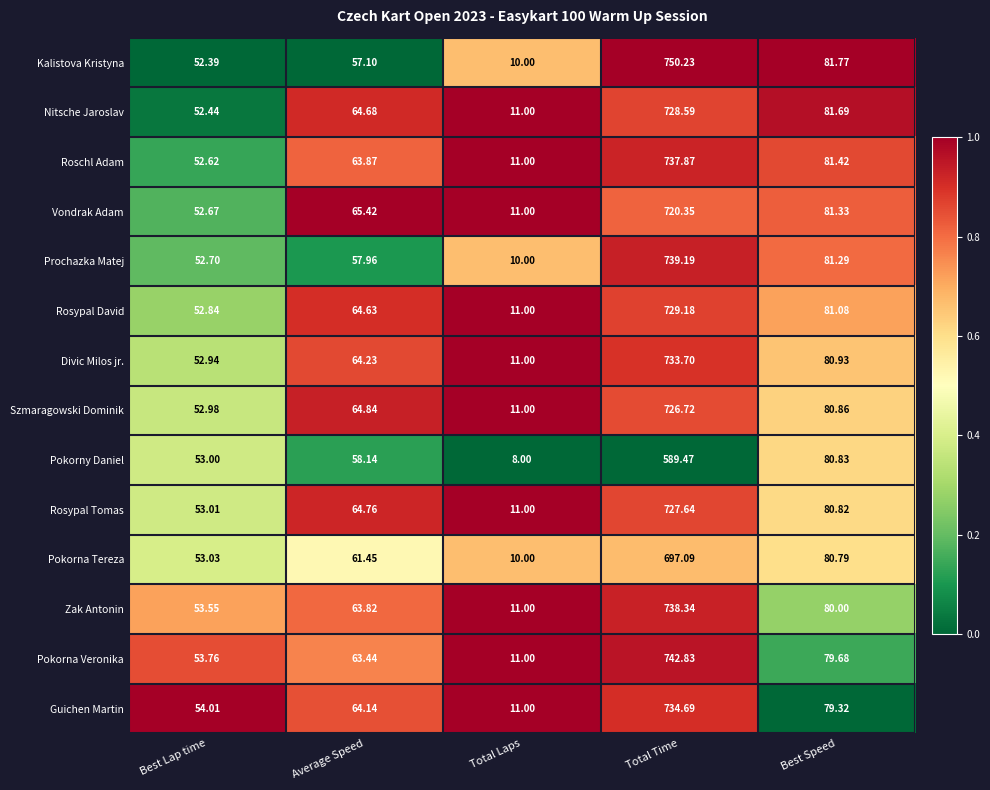

At Average Speed, list the series in order from smallest to largest.

Kalistova Kristyna, Prochazka Matej, Pokorny Daniel, Pokorna Tereza, Pokorna Veronika, Zak Antonin, Roschl Adam, Guichen Martin, Divic Milos jr., Rosypal David, Nitsche Jaroslav, Rosypal Tomas, Szmaragowski Dominik, Vondrak Adam